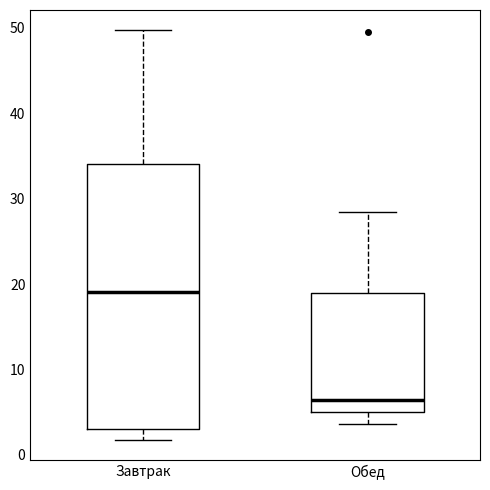

Reading left to right, transcribe this box plot: for each box, give where its median line is, the range the box spans, and where its two whiskers end, as read against the y-axis. The values are not printed on the chart, so give them approximately, as read against the axis.

Завтрак: median 19, box 3 to 34, whiskers 2 to 50
Обед: median 6, box 5 to 19, whiskers 4 to 28